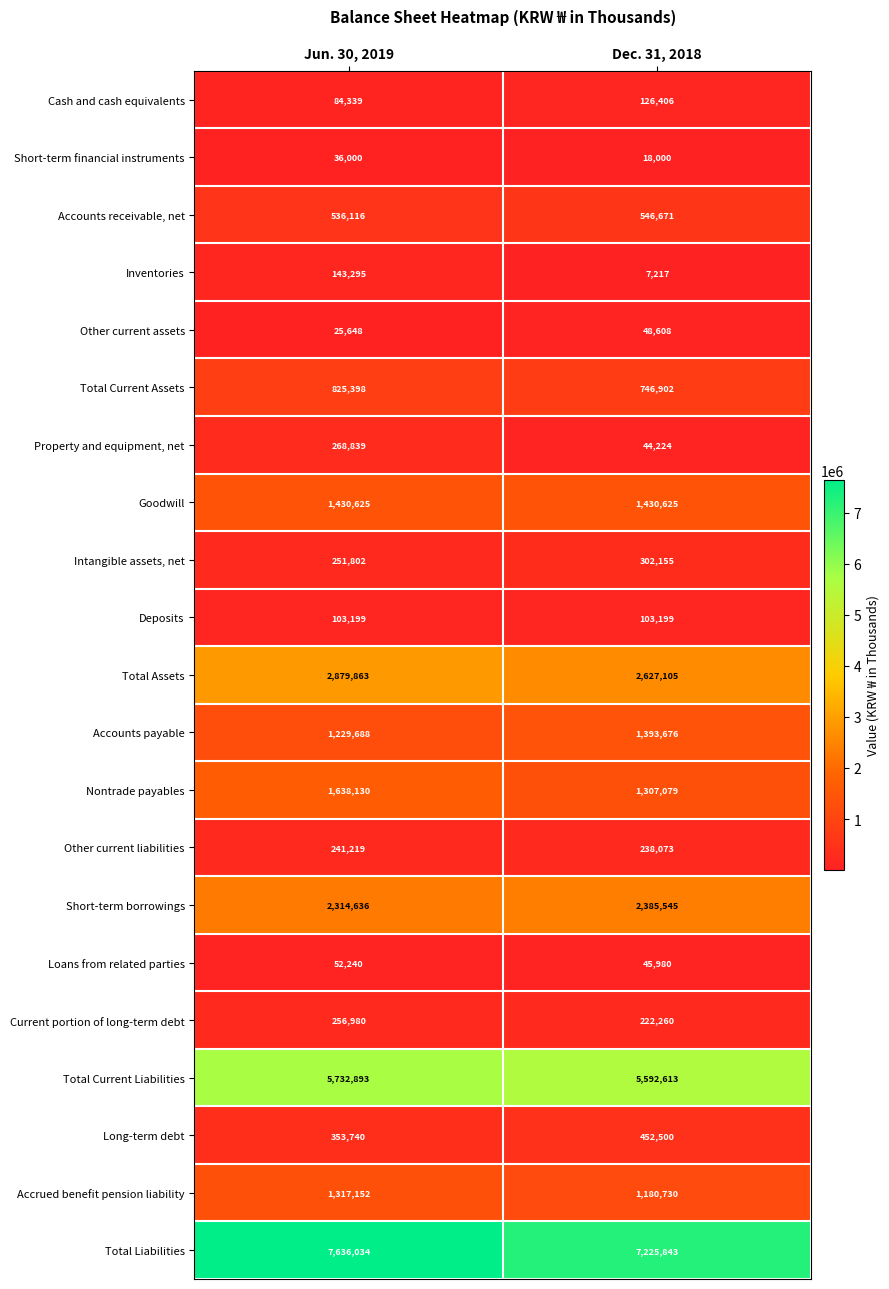

What is the average value of the Accounts receivable, net series?

541394